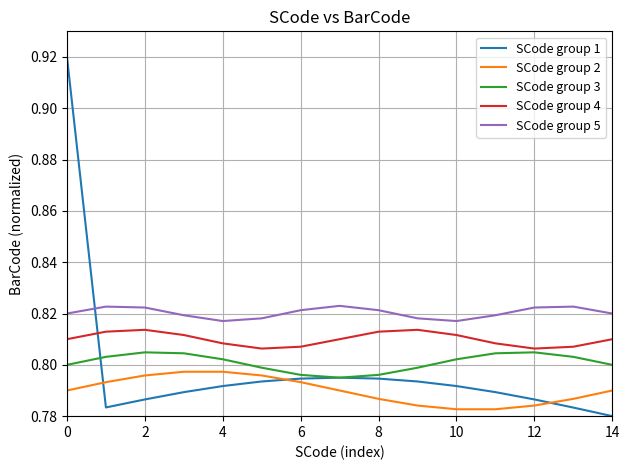

Which series has the largest total across all categories?

SCode group 5